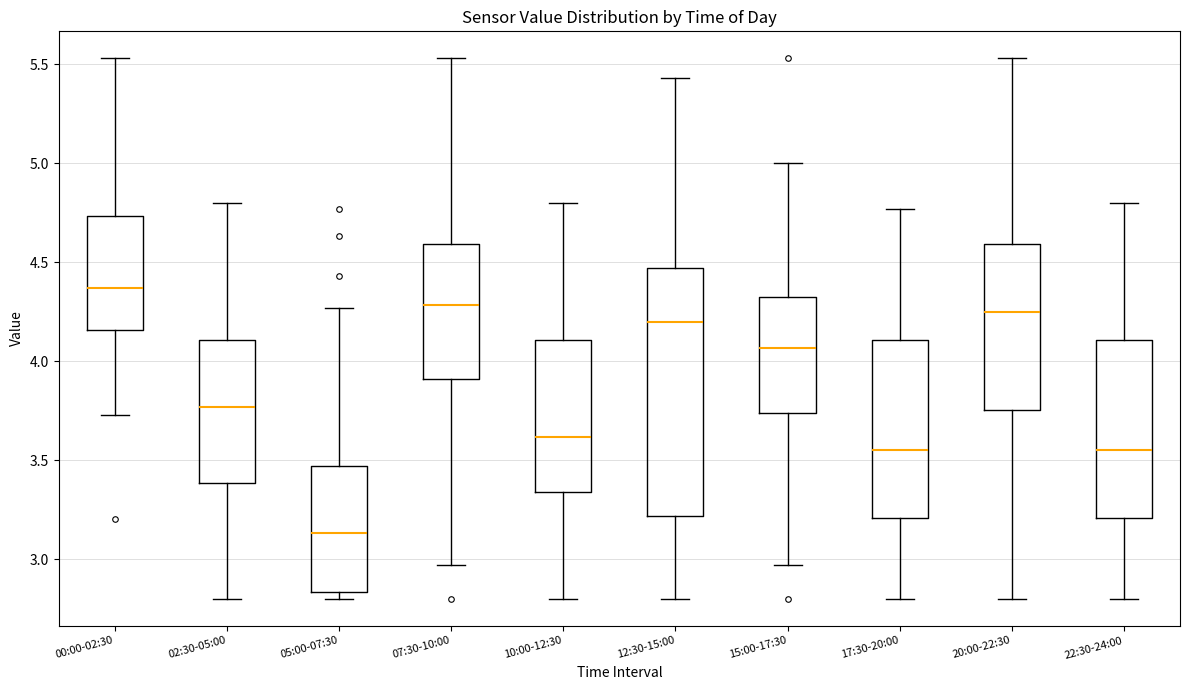

Reading left to right, read every box against the y-axis: the position of its median line, the range the box covers, and the ends of its whiskers. The values are not printed on the chart, so give them approximately, as read against the axis.

00:00-02:30: median 4.35, box 4.15 to 4.75, whiskers 3.75 to 5.55
02:30-05:00: median 3.75, box 3.40 to 4.10, whiskers 2.80 to 4.80
05:00-07:30: median 3.15, box 2.85 to 3.45, whiskers 2.80 to 4.25
07:30-10:00: median 4.30, box 3.90 to 4.60, whiskers 2.95 to 5.55
10:00-12:30: median 3.60, box 3.35 to 4.10, whiskers 2.80 to 4.80
12:30-15:00: median 4.20, box 3.20 to 4.45, whiskers 2.80 to 5.45
15:00-17:30: median 4.05, box 3.75 to 4.30, whiskers 2.95 to 5.00
17:30-20:00: median 3.55, box 3.20 to 4.10, whiskers 2.80 to 4.75
20:00-22:30: median 4.25, box 3.75 to 4.60, whiskers 2.80 to 5.55
22:30-24:00: median 3.55, box 3.20 to 4.10, whiskers 2.80 to 4.80